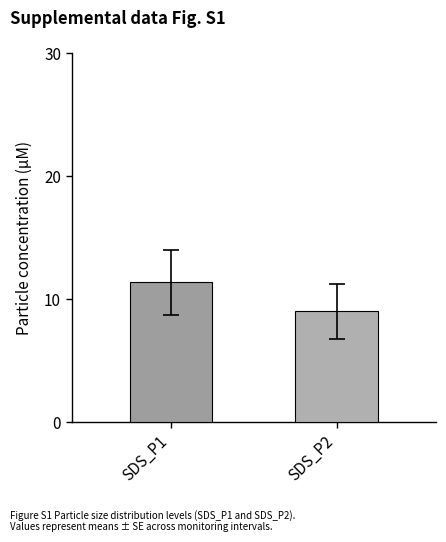

Count the number of data series in this chart.

2